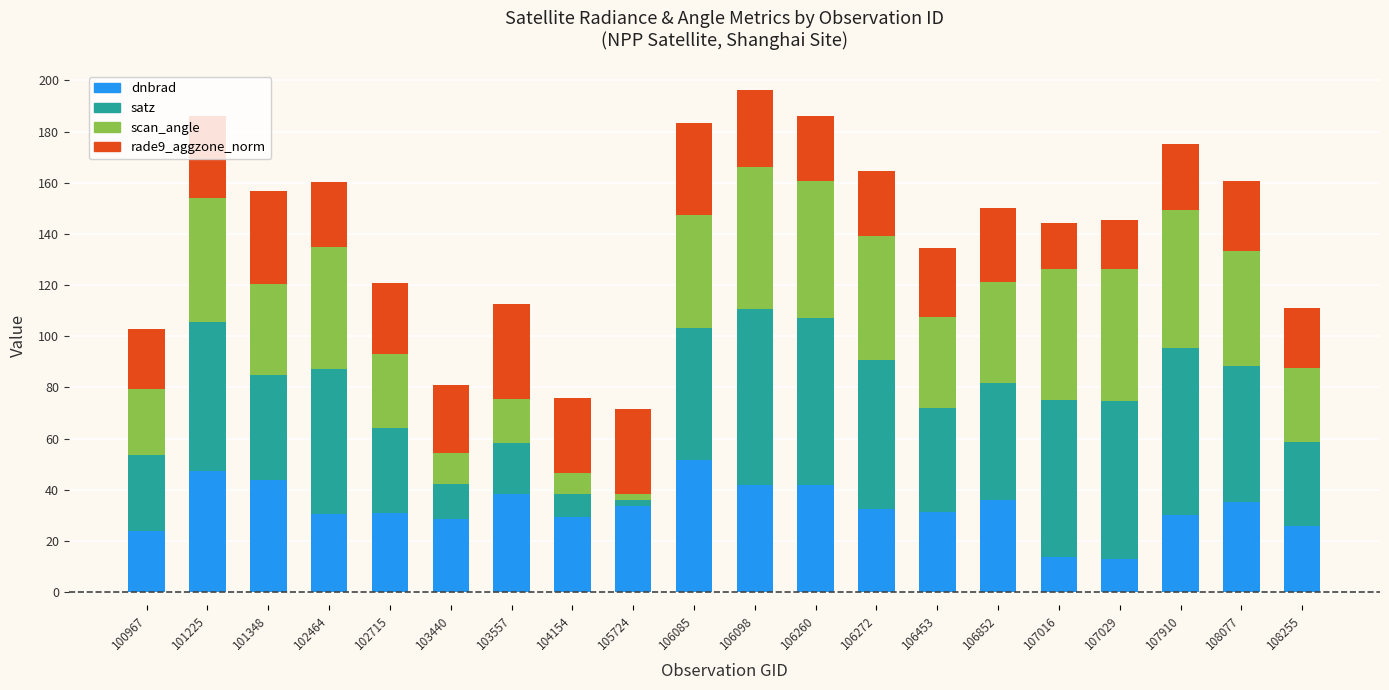

What value does the dnbrad series have at 107016?

13.7